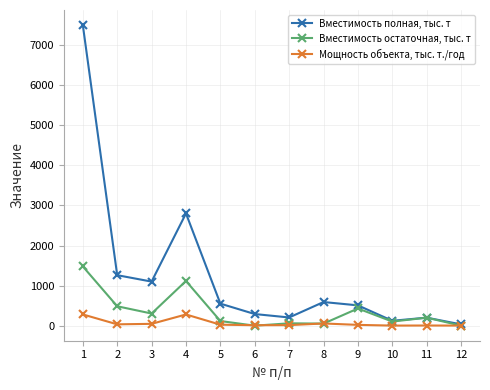

Which series has the largest total across all categories?

Вместимость полная, тыс. т